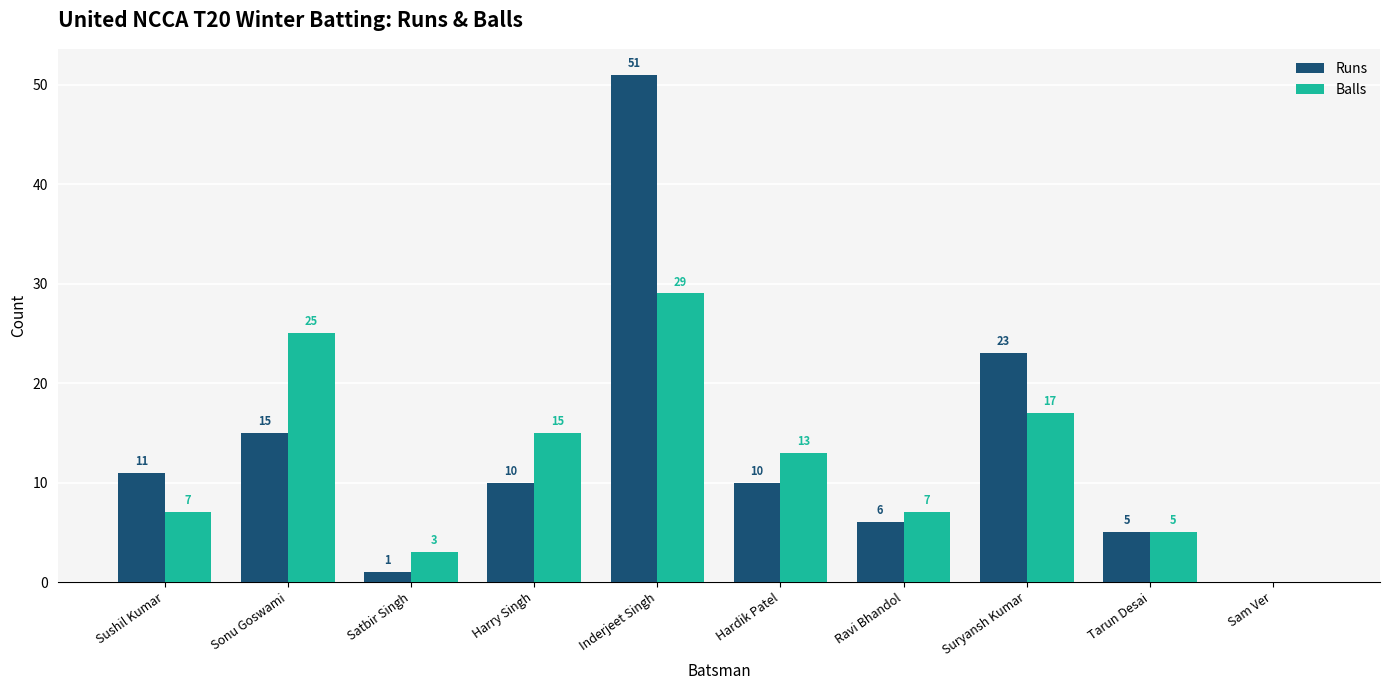

At which label does Balls first exceed 13?

Sonu Goswami